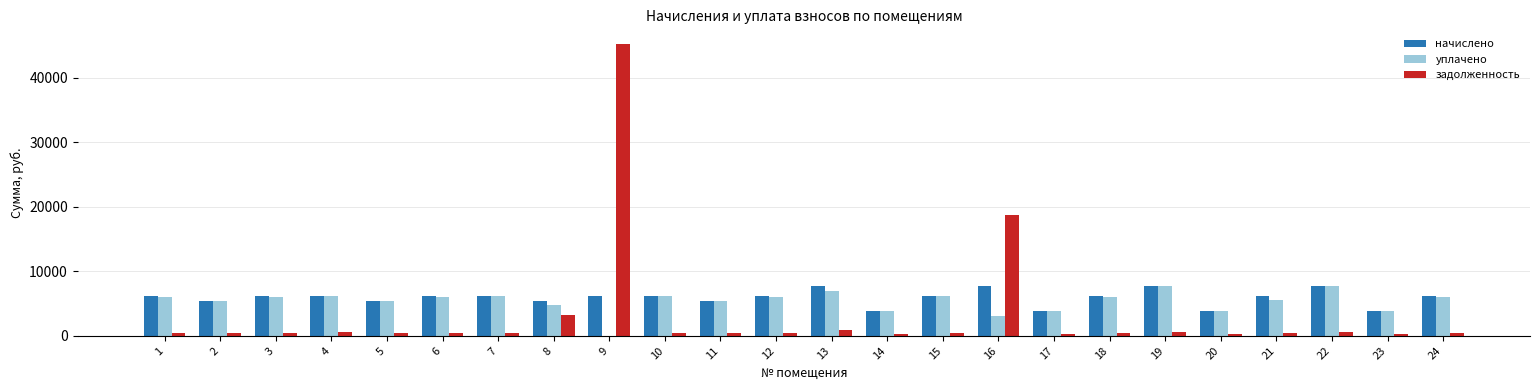

What is the sum of all задолженность values?

77694.0